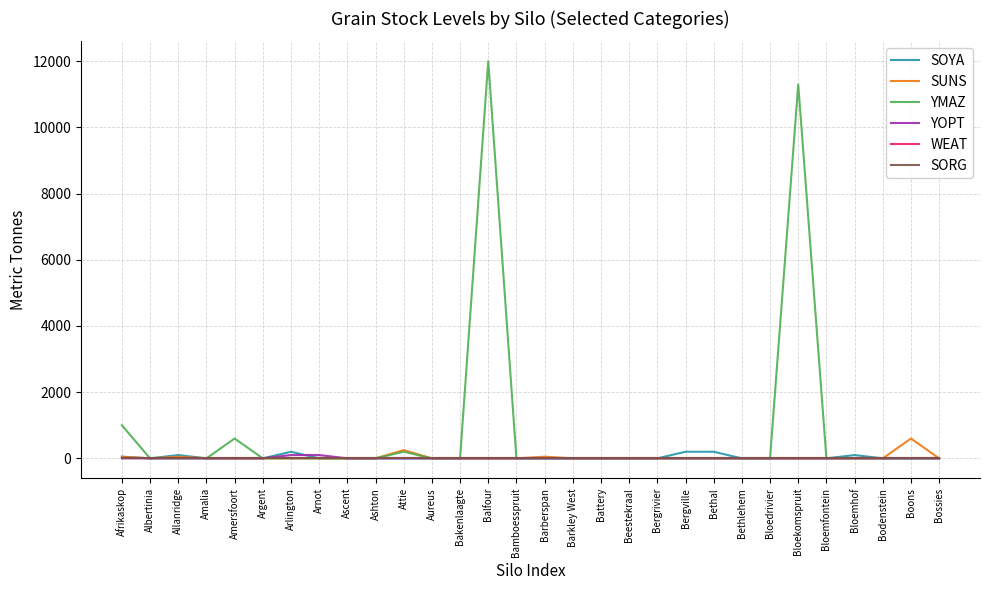

Is this an area chart (filled region under the line)?

No